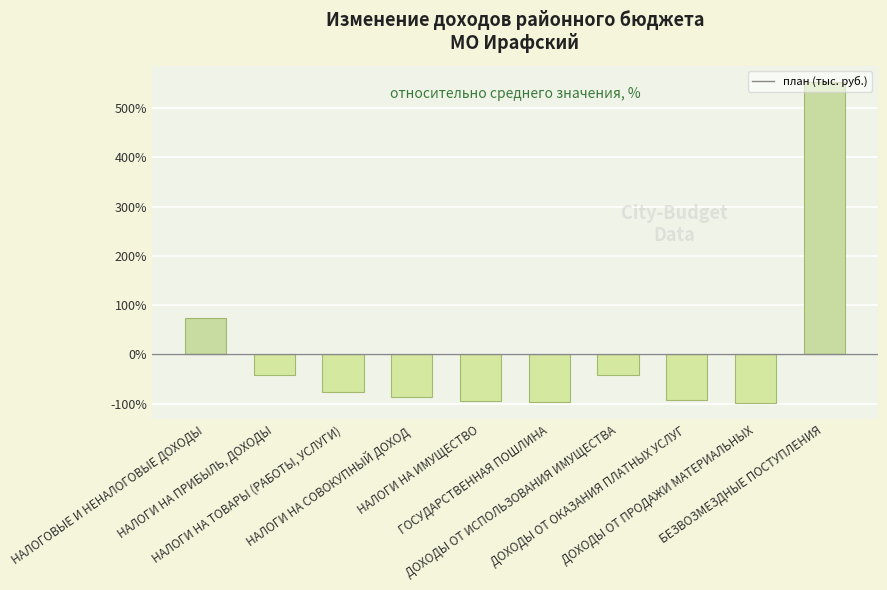

What is the greatest value displayed?

553.3